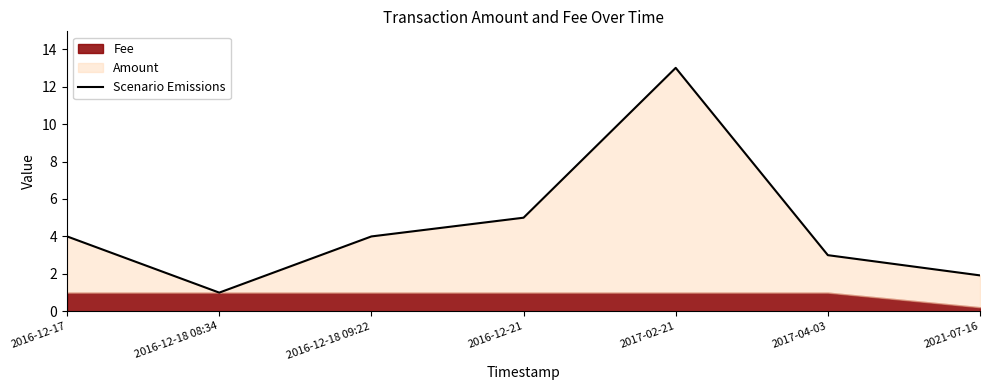

Rank the categories by value from highest to lowest.

2017-02-21, 2016-12-21, 2016-12-17, 2016-12-18 09:22, 2017-04-03, 2021-07-16, 2016-12-18 08:34